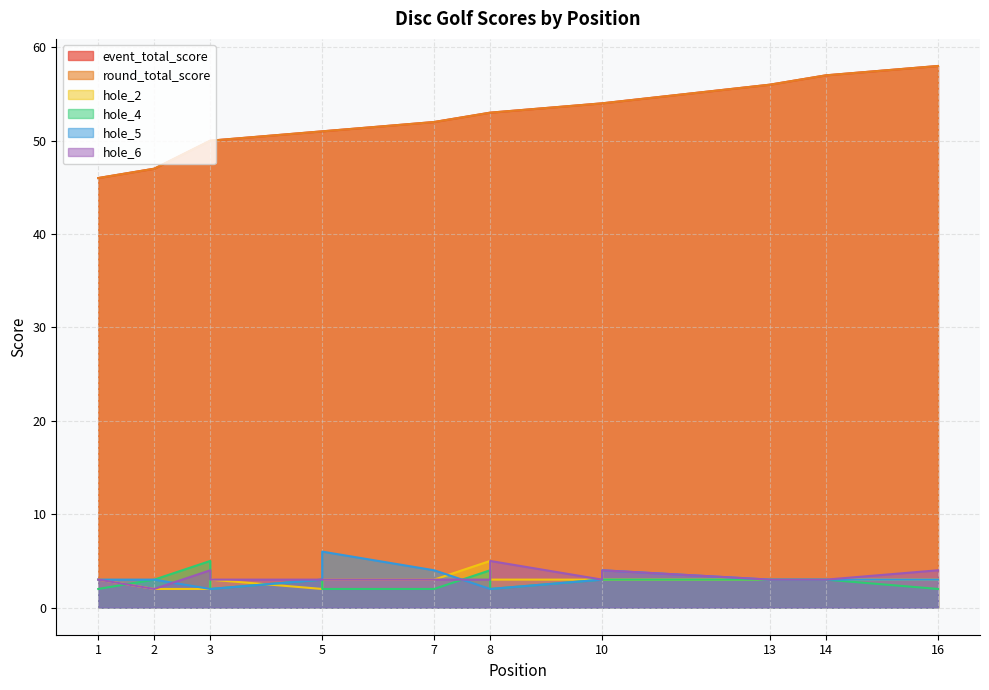

Where is hole_5 nearest to the value 4?

7